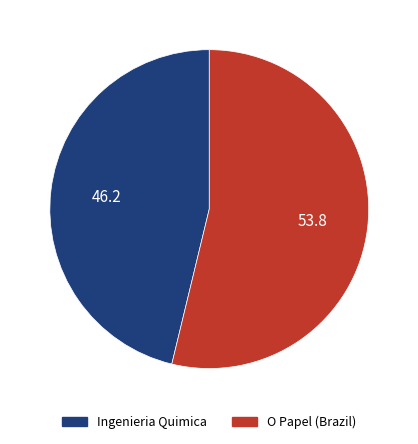

The Ingenieria Quimica slice represents 46% of the pie. True or false?

True